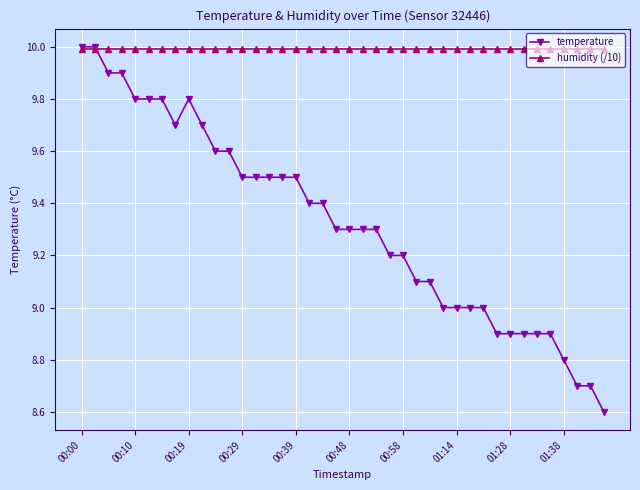

What is the value of the humidity (/10) point at the 39th from the left?

10.0